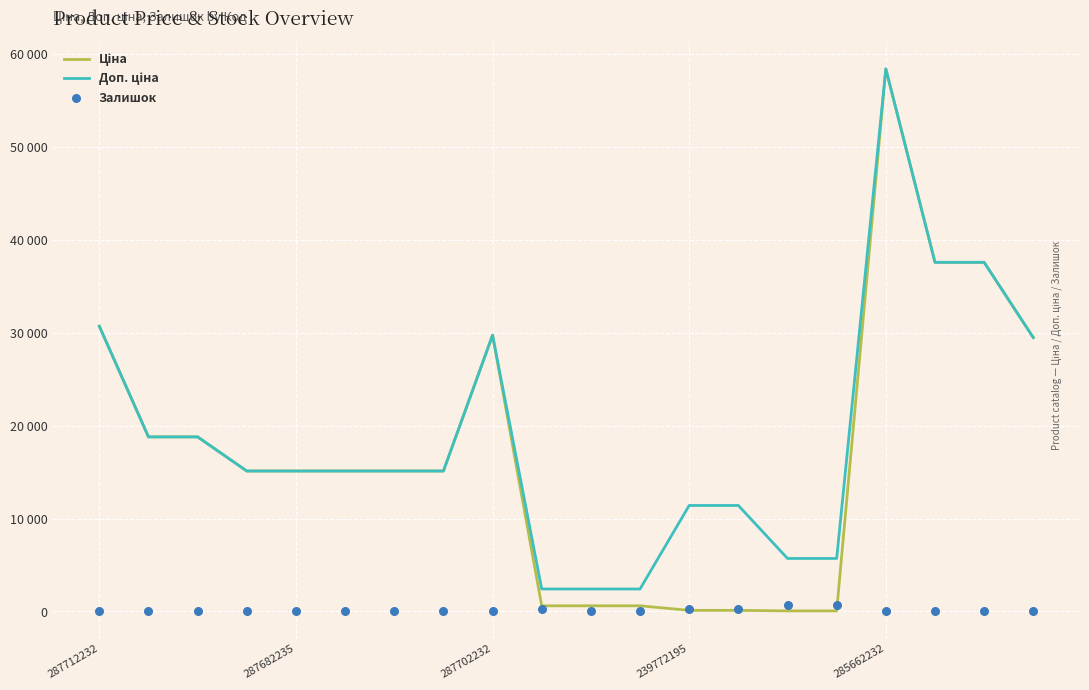

What are all the series names shown in the legend?

Ціна, Доп. ціна, Залишок